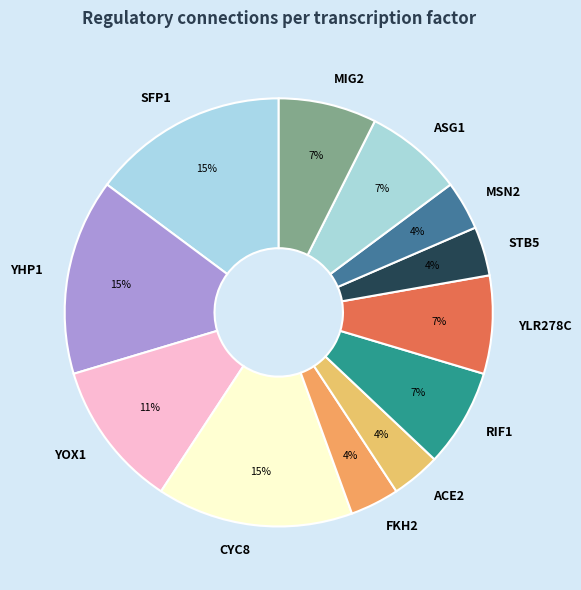

To the nearest percent, what is the difference between the largest and smallest slice percentages?

11%